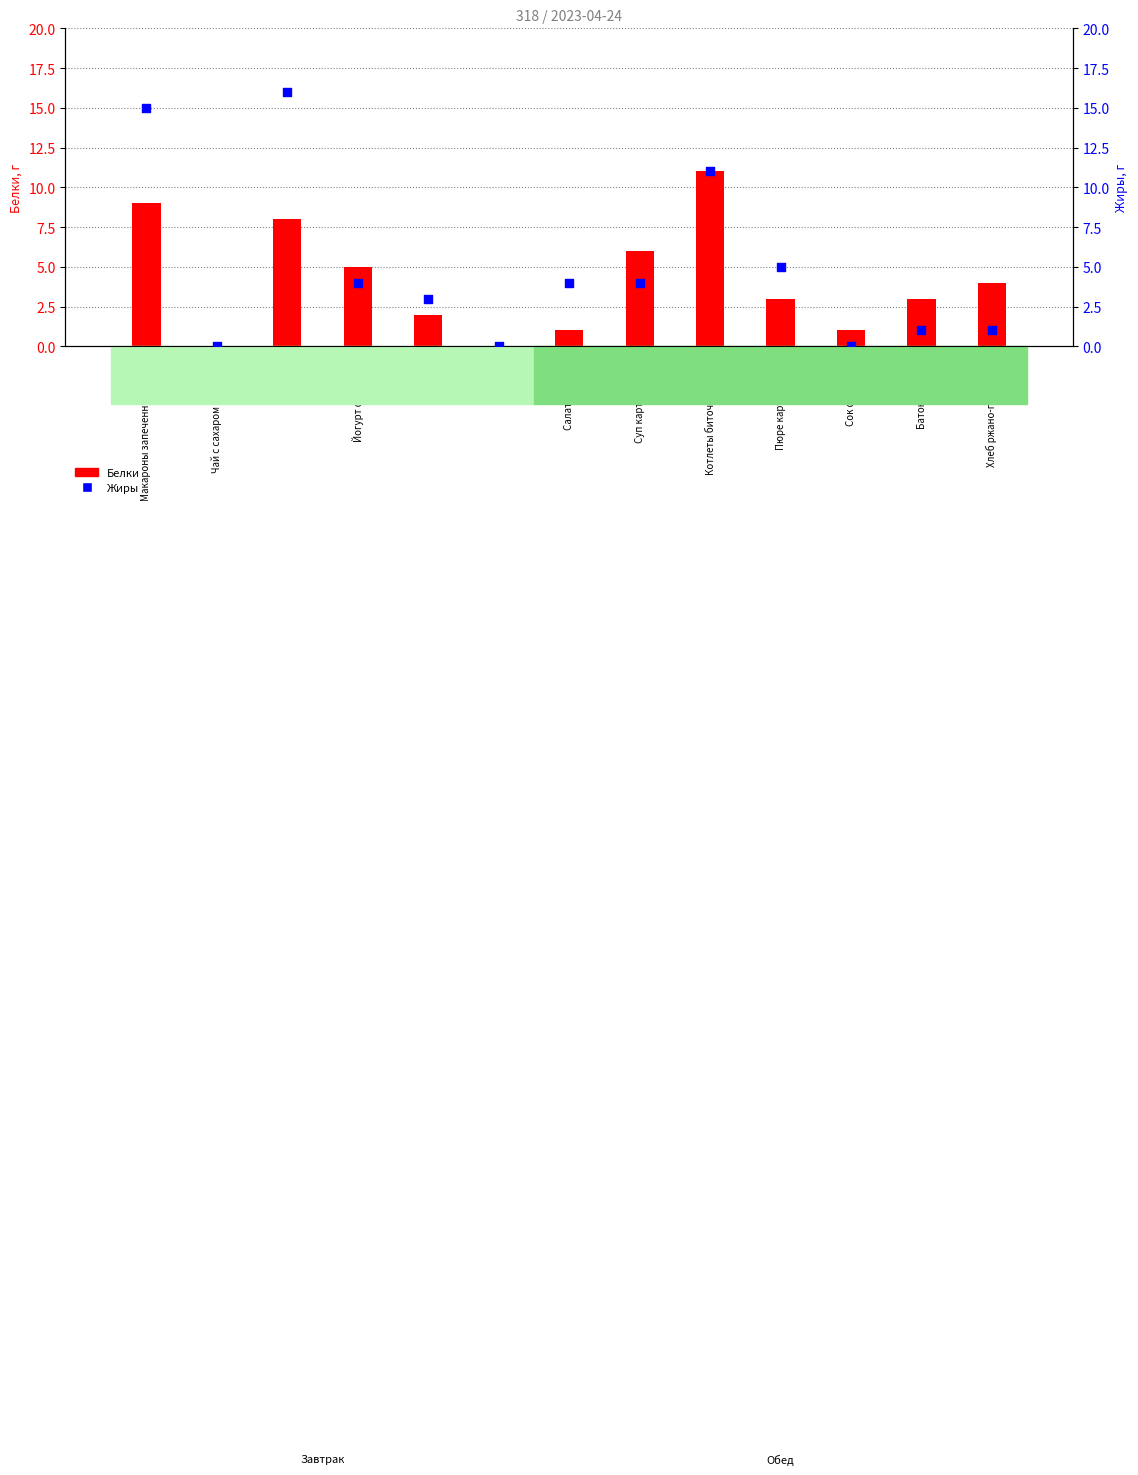

Which series contains the highest Y value?

Жиры